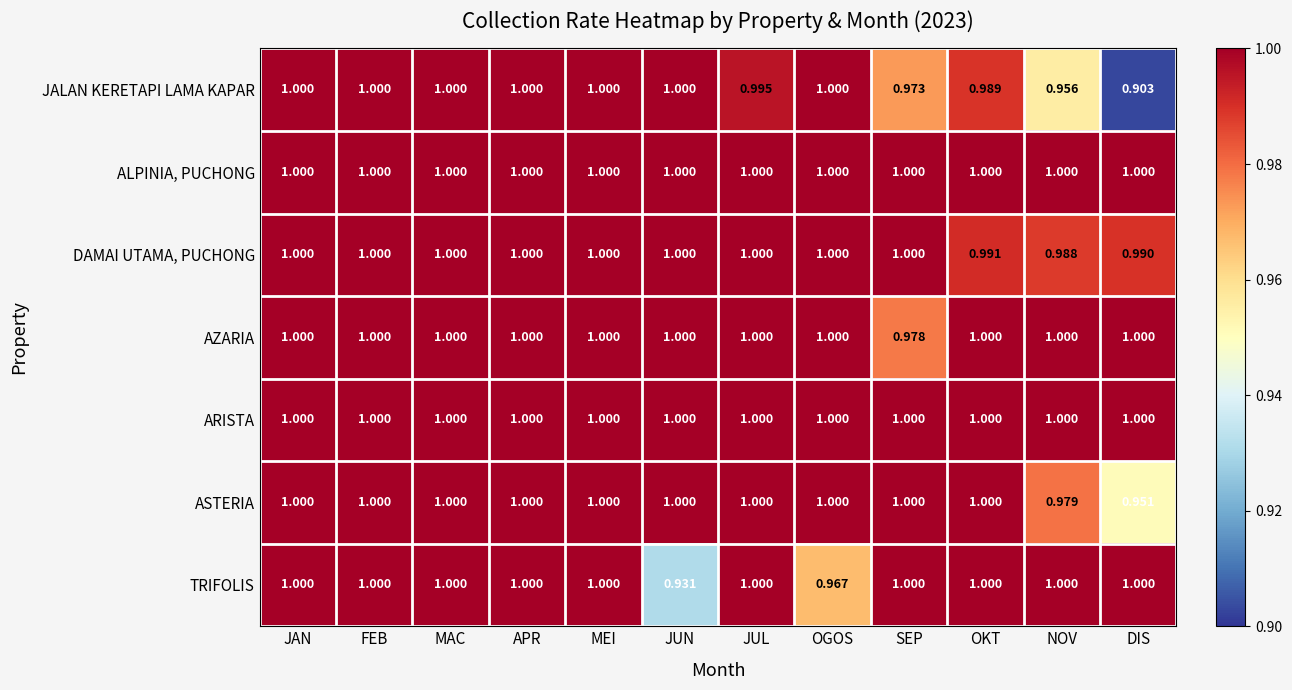

Which series has the largest range (max minus min)?

JALAN KERETAPI LAMA KAPAR